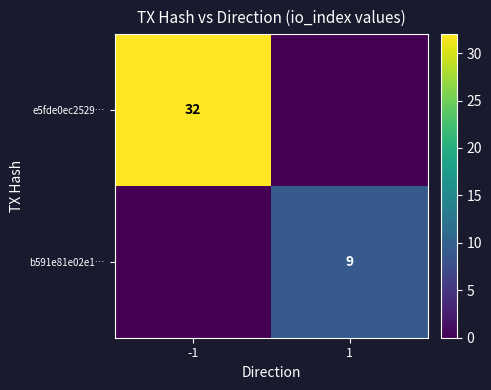

Is the value of b591e81e02e1… at 1 greater than the value of e5fde0ec2529… at -1?

No